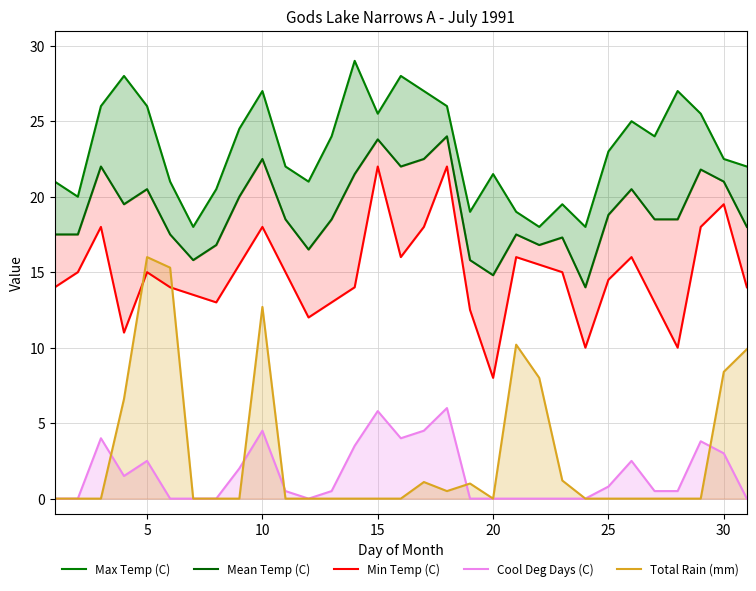

Is it true that Total Rain (mm) equals 3.9 at 30?

False